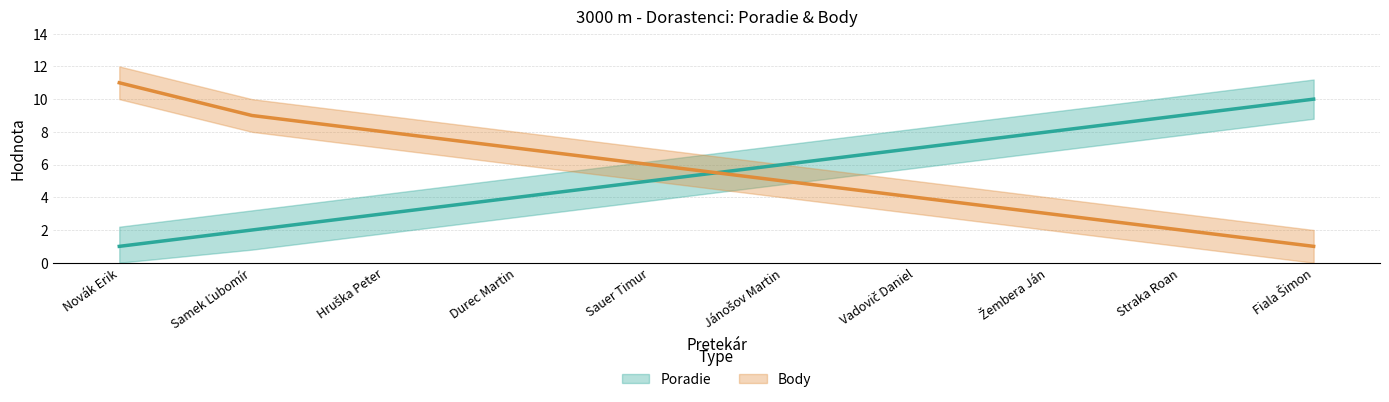

Which series has the largest total across all categories?

Body